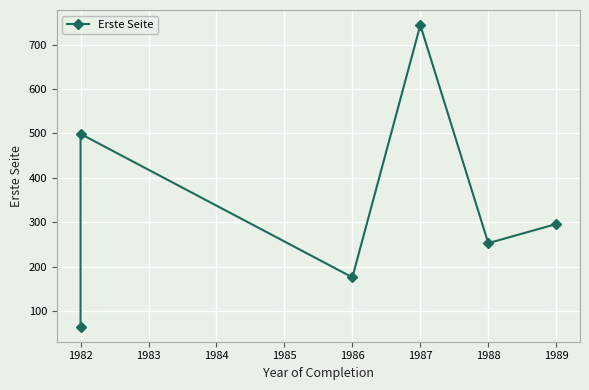

How many interior local peaks (higher than both neighbors) does the data have?

2